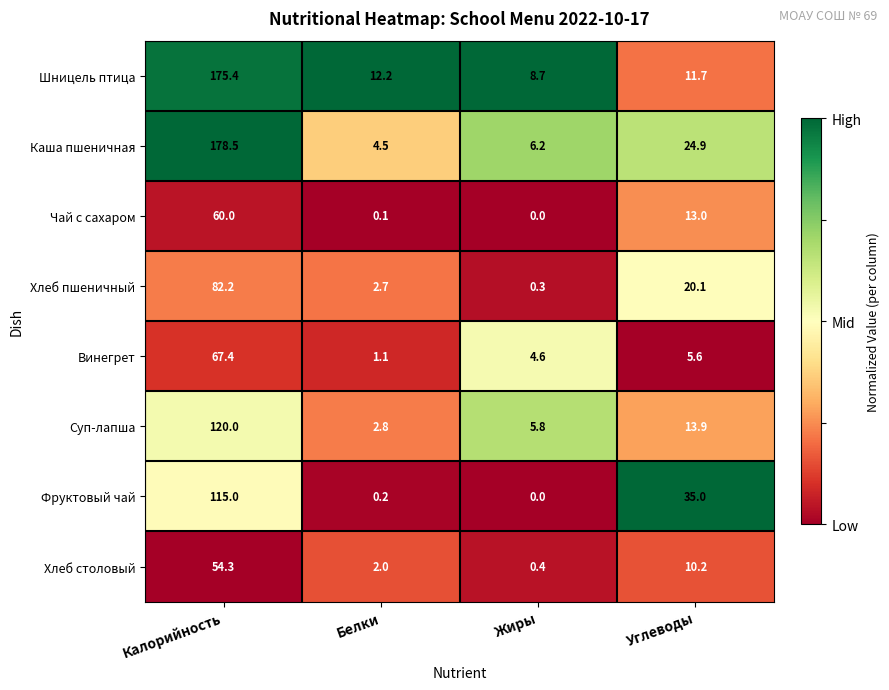

The value of Винегрет at Углеводы is 3.2. True or false?

False